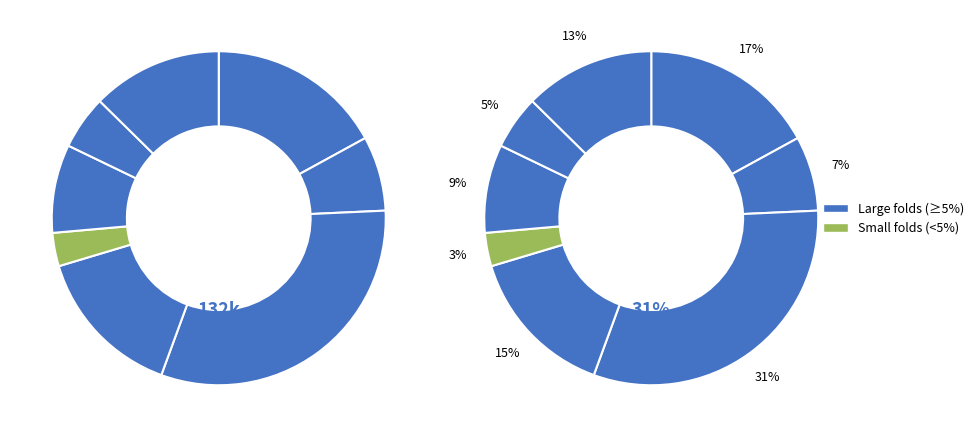

What is the change in value from 4 to 3?

-7886.4